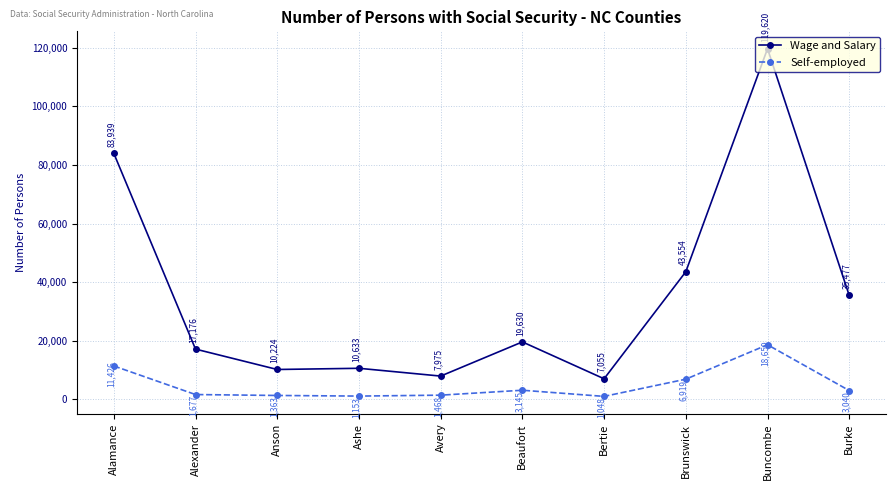

What is the difference between the second highest and second lowest values in the Wage and Salary series?

75964